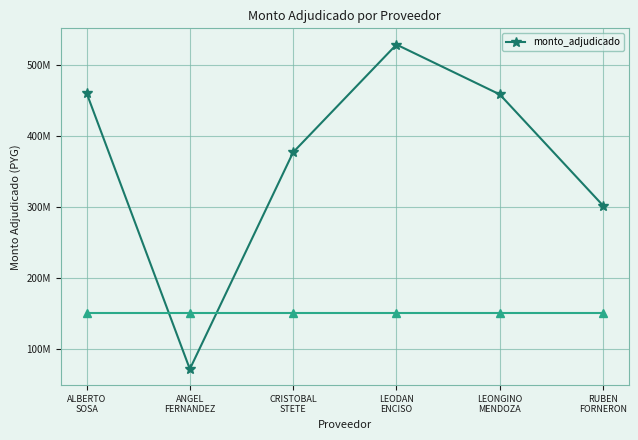

What is the maximum value shown in the chart?

529510000